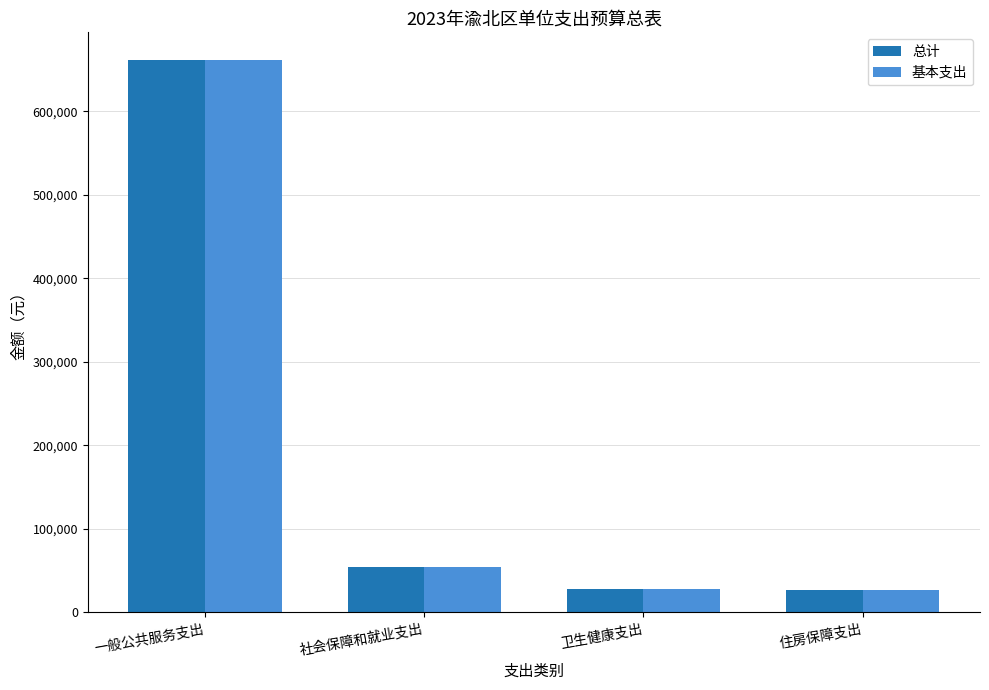

What is the approximate value of 总计 at 社会保障和就业支出?

54478.1